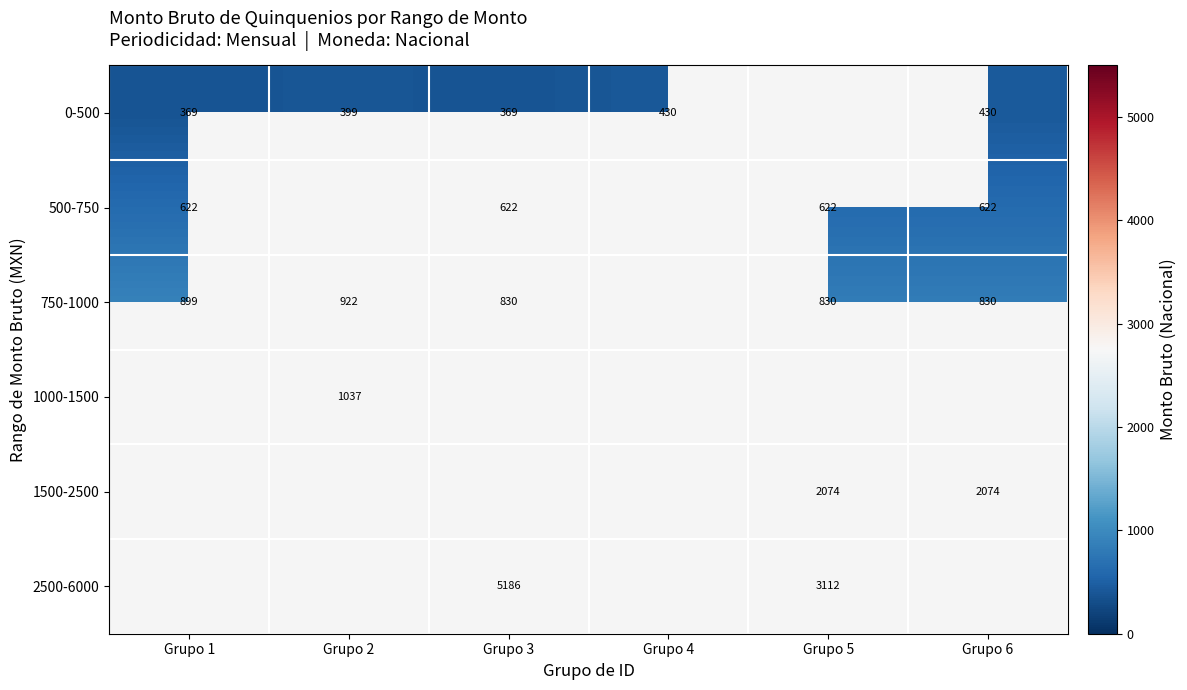

True or false: 500-750 has a value of 187.5 at Grupo 3.

False